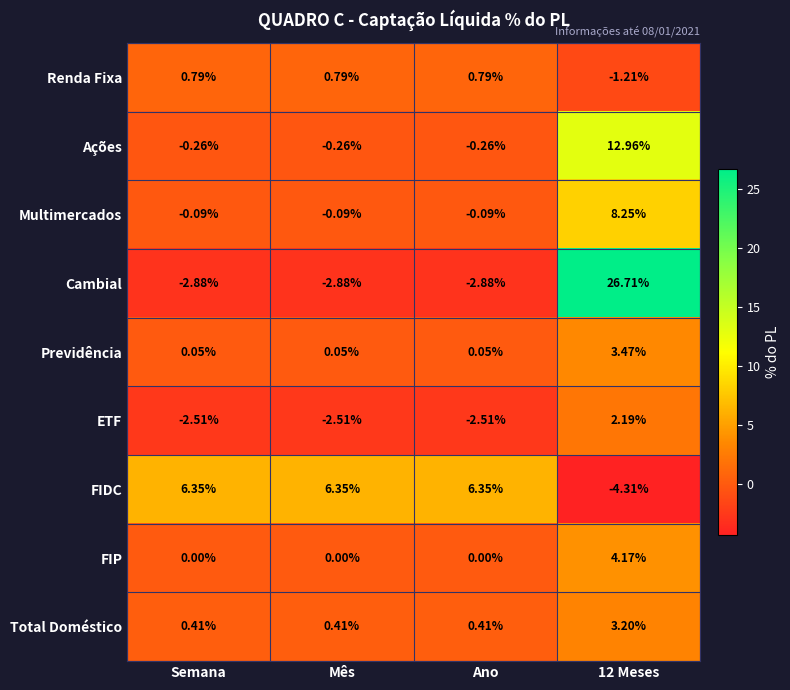

Is the value of Cambial at Ano greater than the value of ETF at 12 Meses?

No